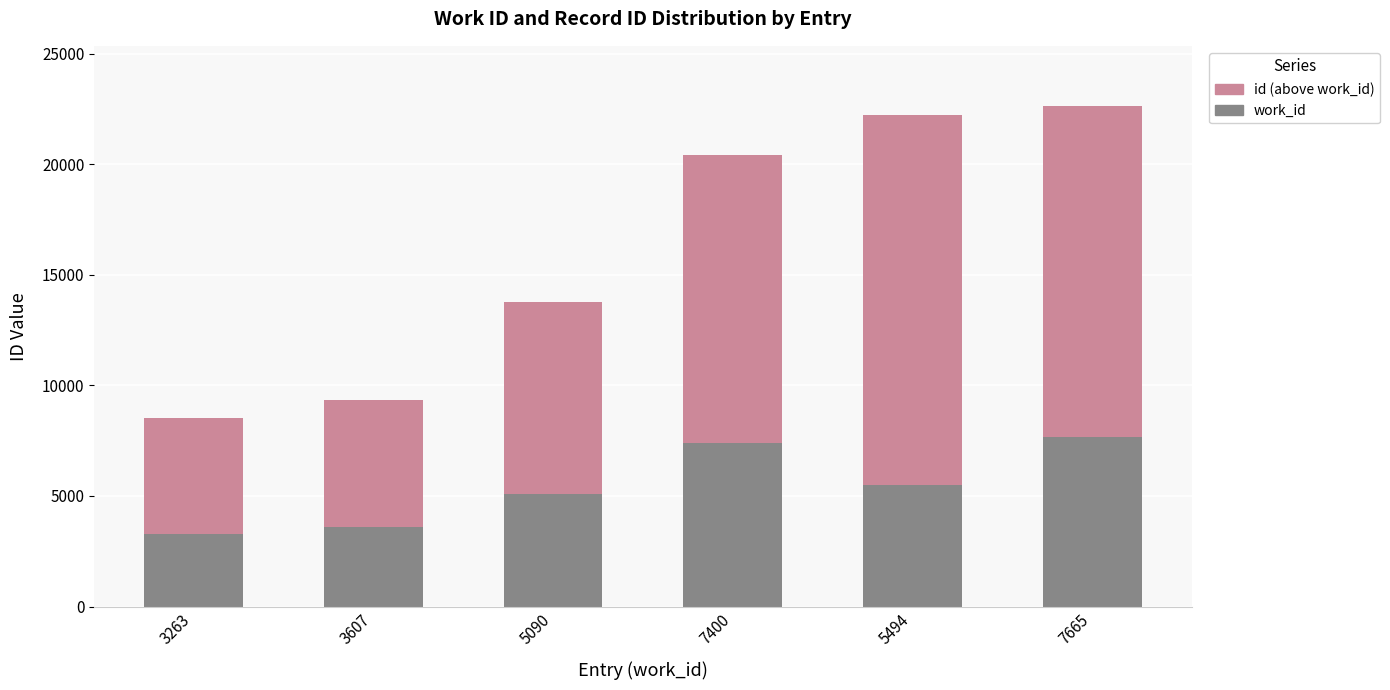

What is the difference between the maximum and minimum values in the work_id series?

4402